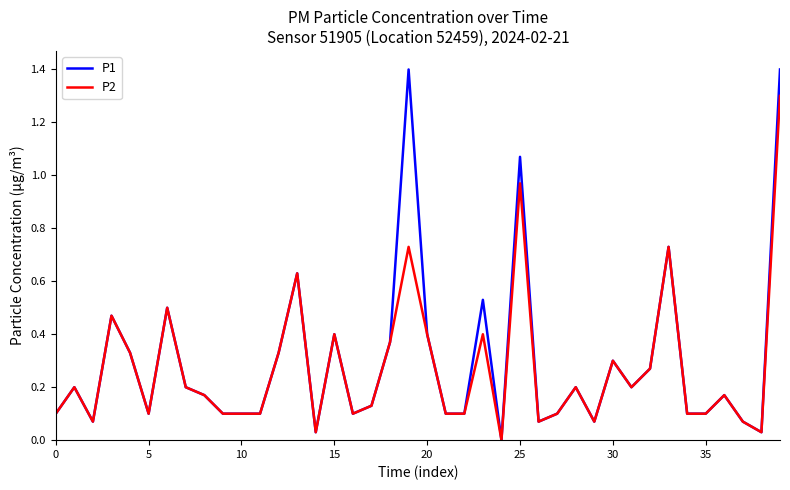

How many values in P1 are above zero?

39